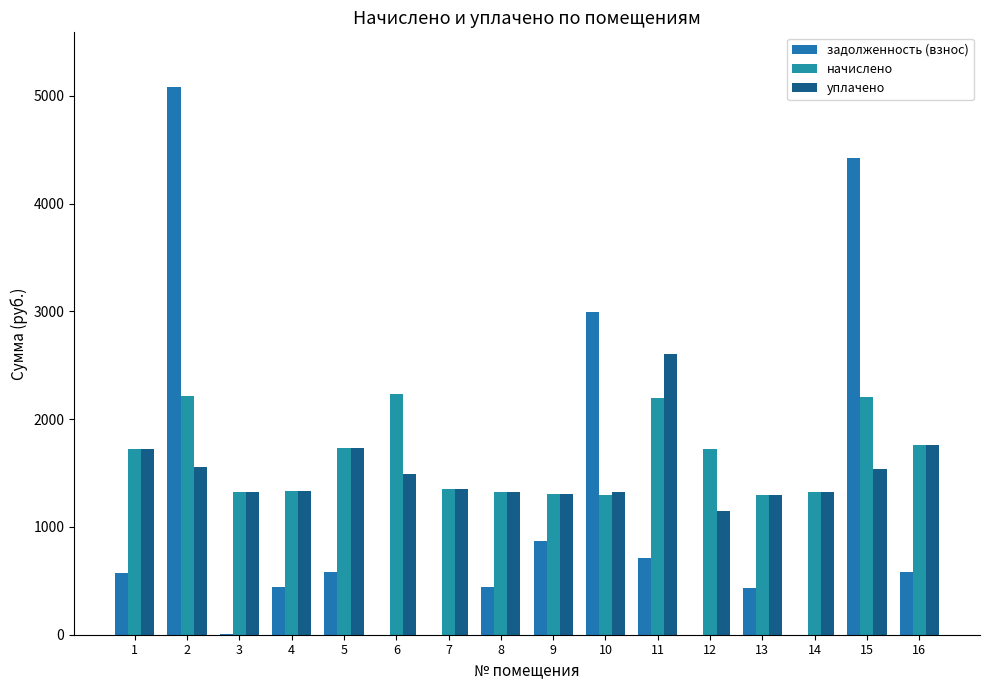

The начислено series shows 1349.1 at 7. True or false?

True